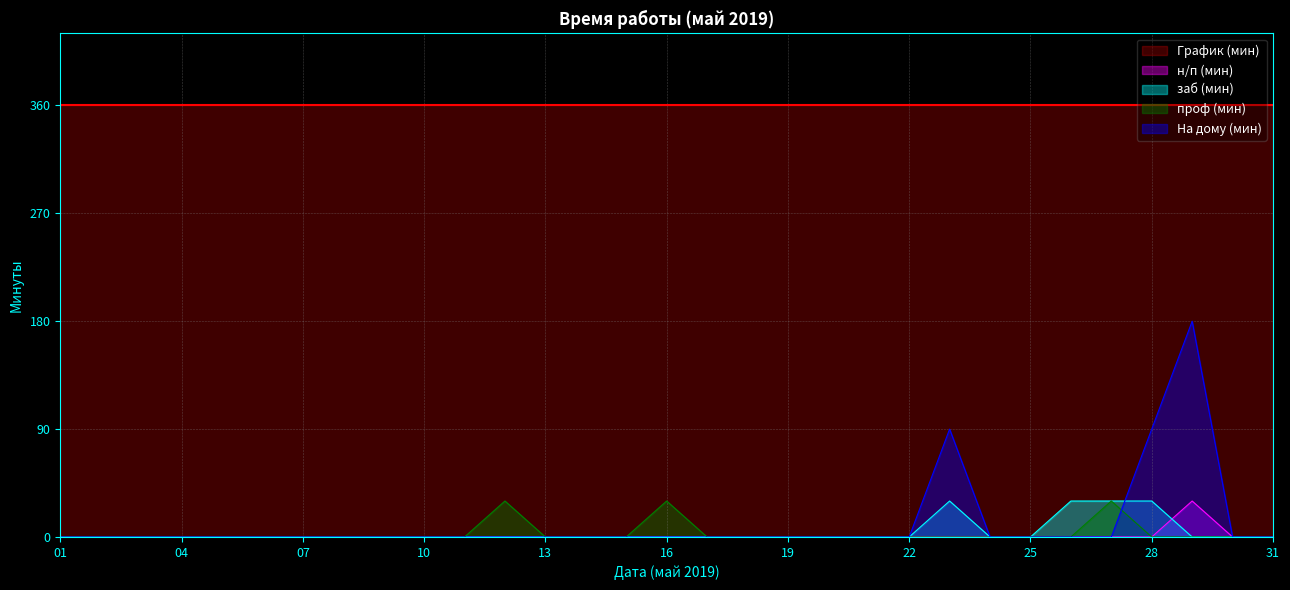

What is the highest value of the На дому (мин) series?

180